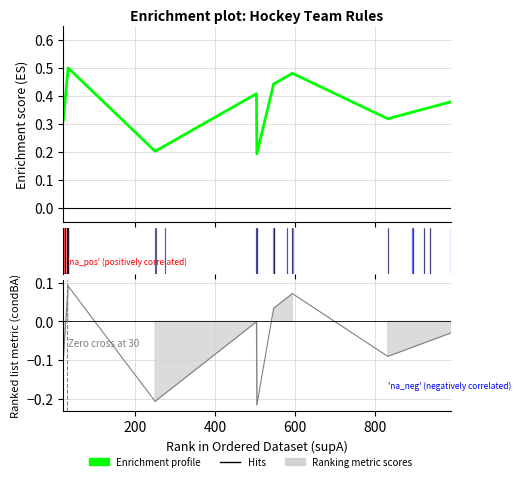

Is this an area chart (filled region under the line)?

No